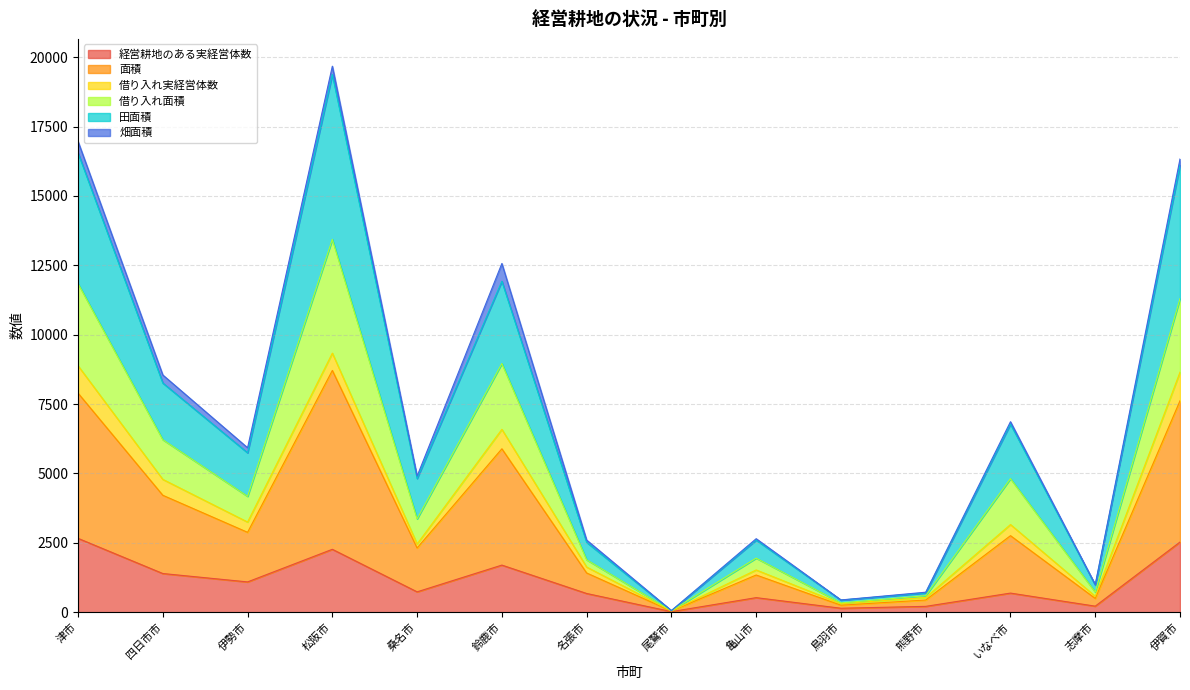

Which series has the largest total across all categories?

面積